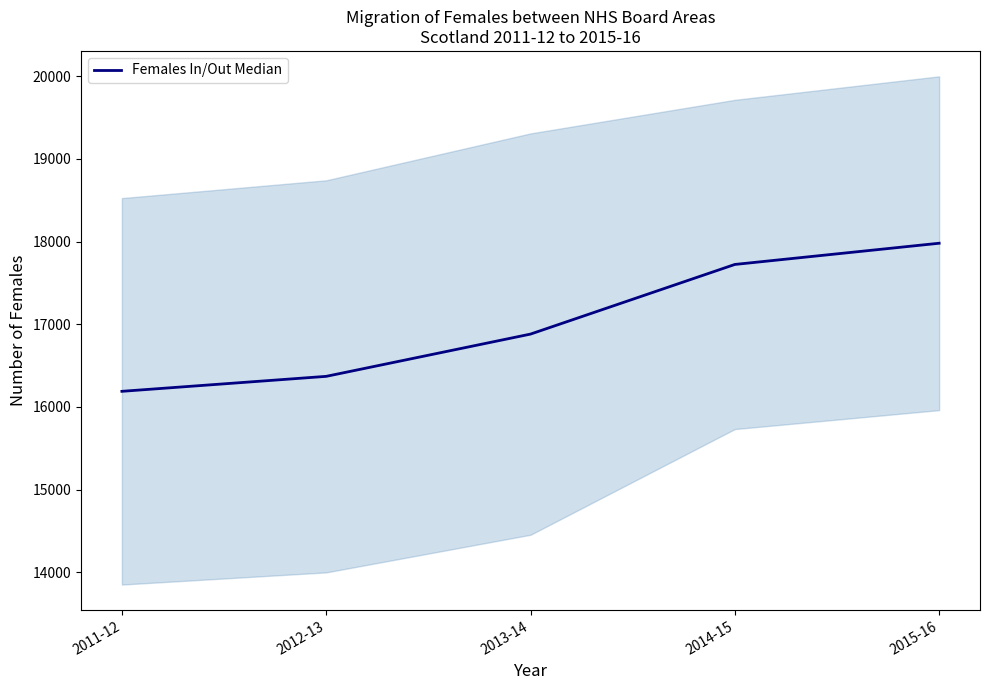

Rank the categories by value from highest to lowest.

2015-16, 2014-15, 2013-14, 2012-13, 2011-12